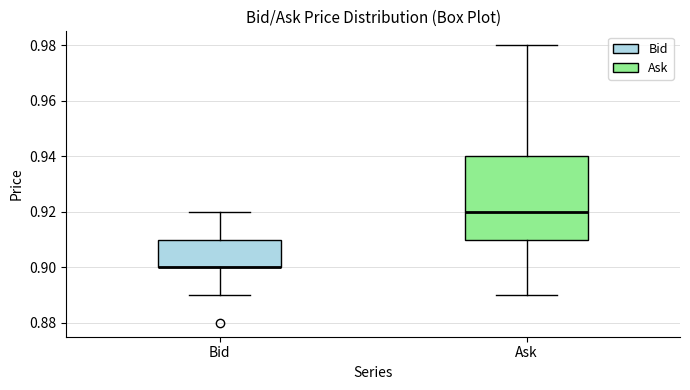

Where does the lower whisker of the box for Ask end on the y-axis? The values are not printed on the chart, so give them approximately, as read against the axis.

0.89